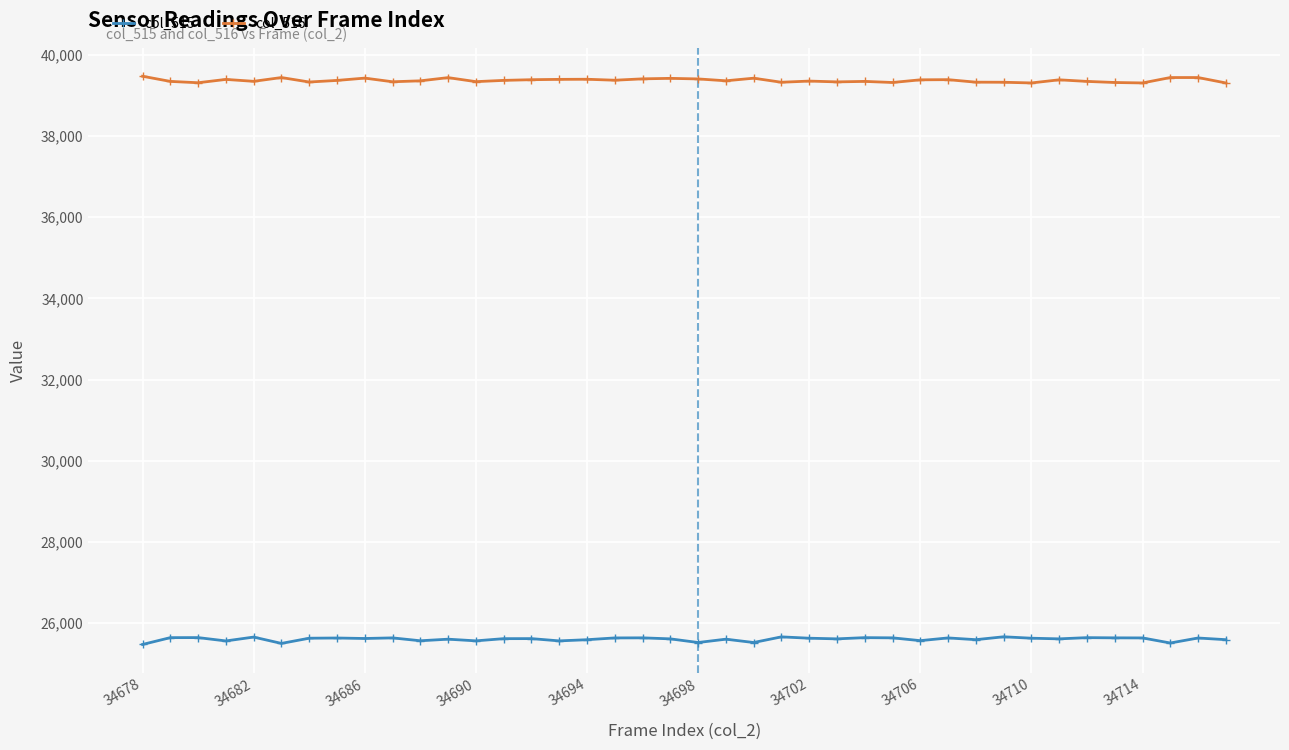

List the series in order of their peak value, lowest first.

col_515, col_516